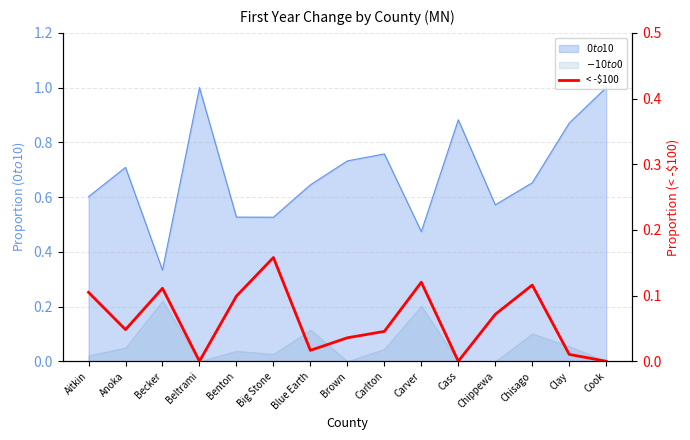

Which has a higher value, Beltrami or Cook?

Beltrami